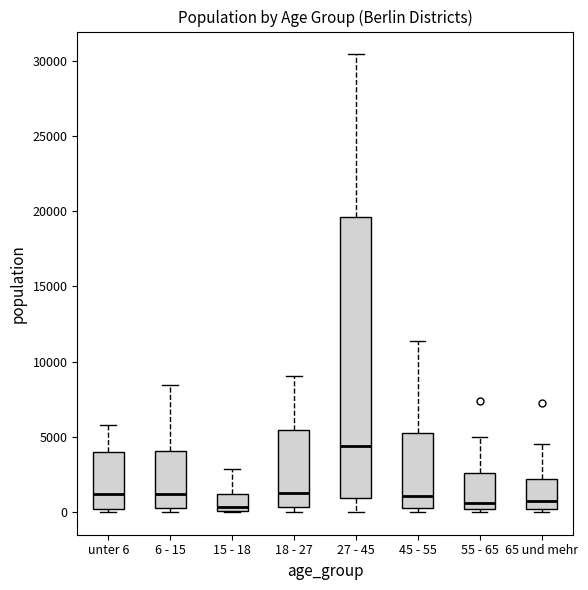

Comparing the boxes themselves (not the whiskers), which one is the tallest?

27 - 45